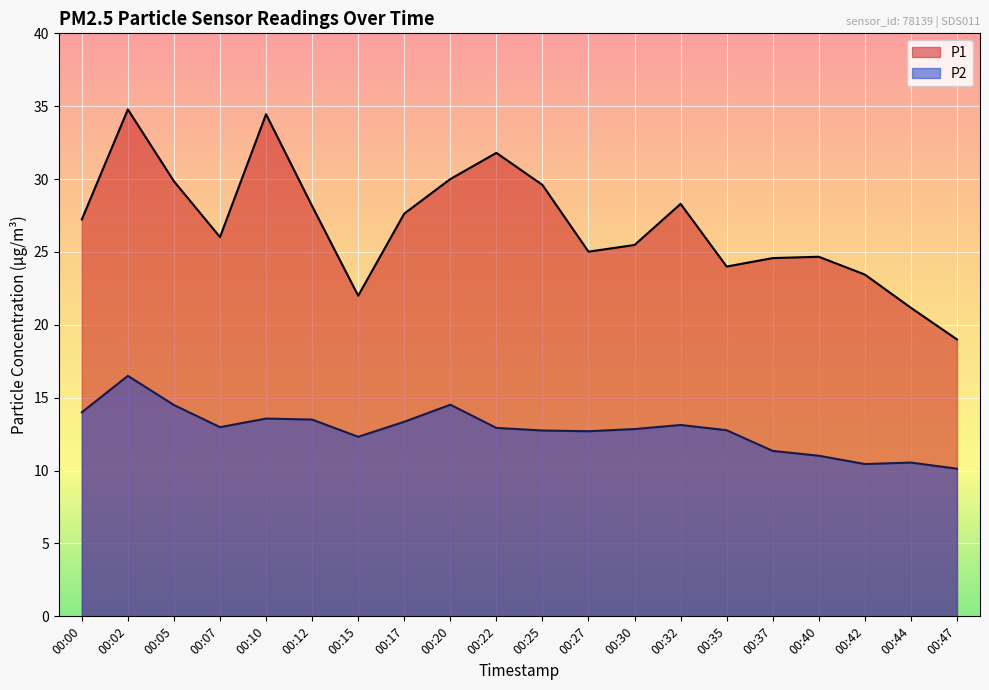

True or false: P2 and P1 intersect in this chart.

False